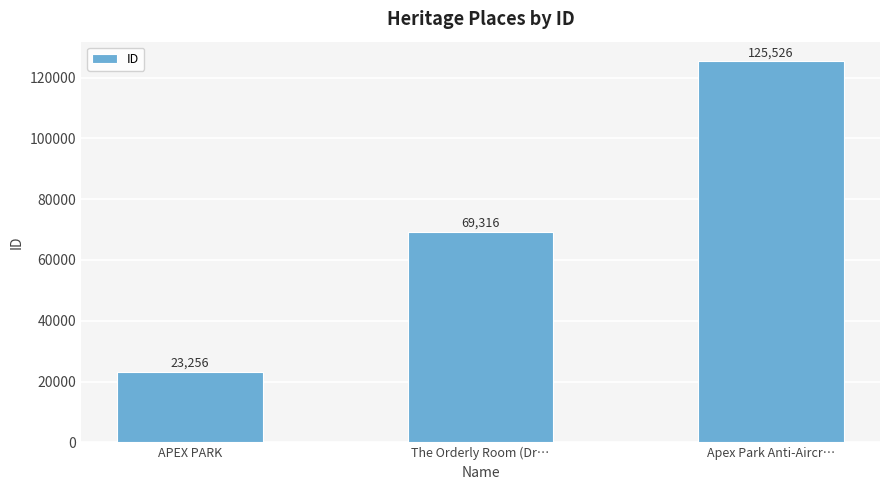

What is the difference between the values at Apex Park Anti-Aircr… and The Orderly Room (Dr…?

56210